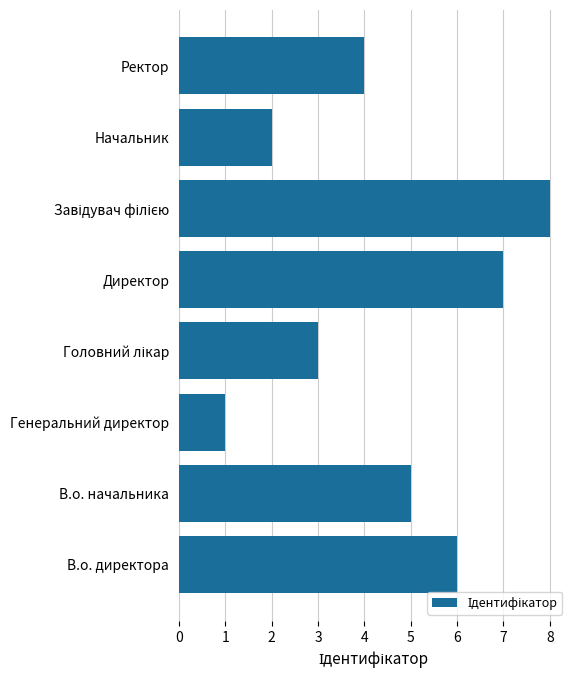

How many values are below 5?

4